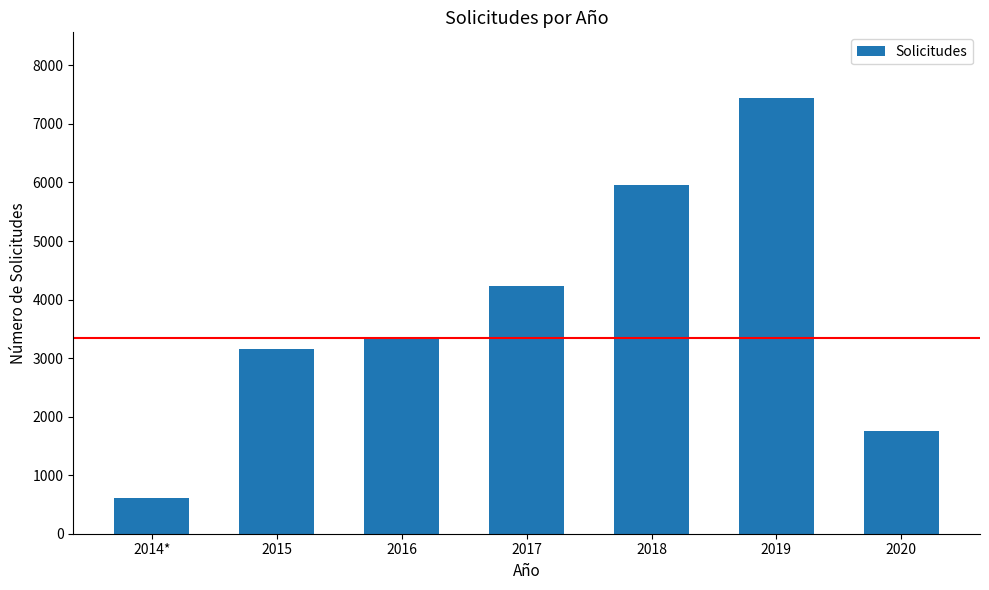

What is the label of the 3rd bar from the left?

2016